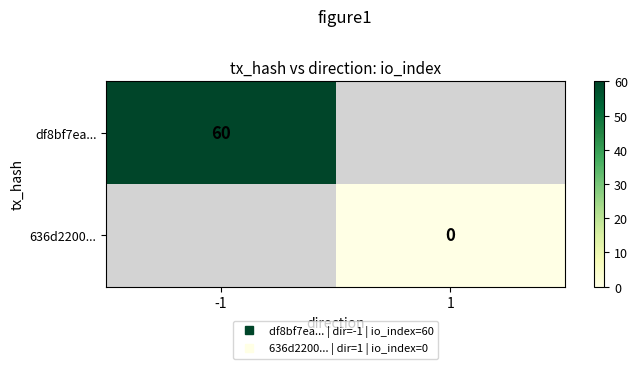

What is the greatest value displayed?

60.0